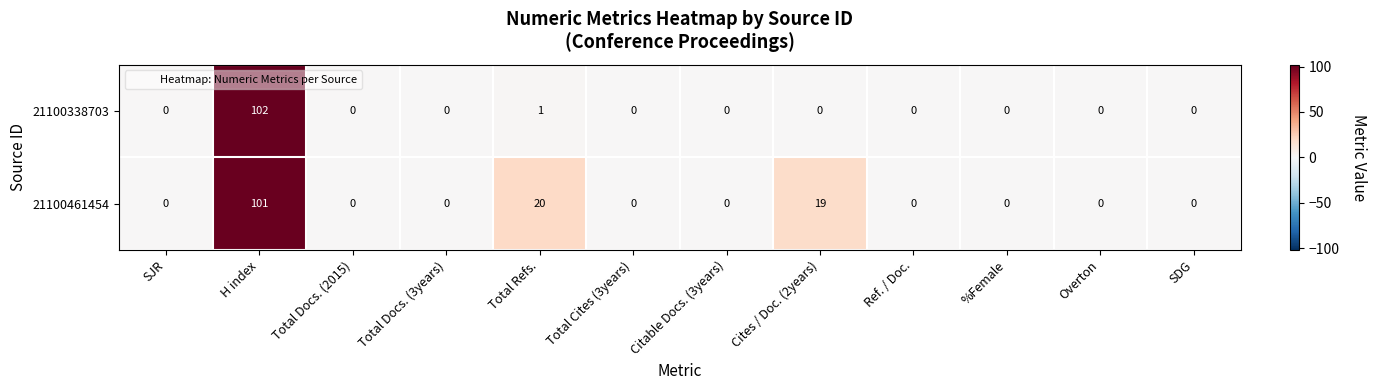

List the series in order of their overall mean, lowest first.

21100338703, 21100461454